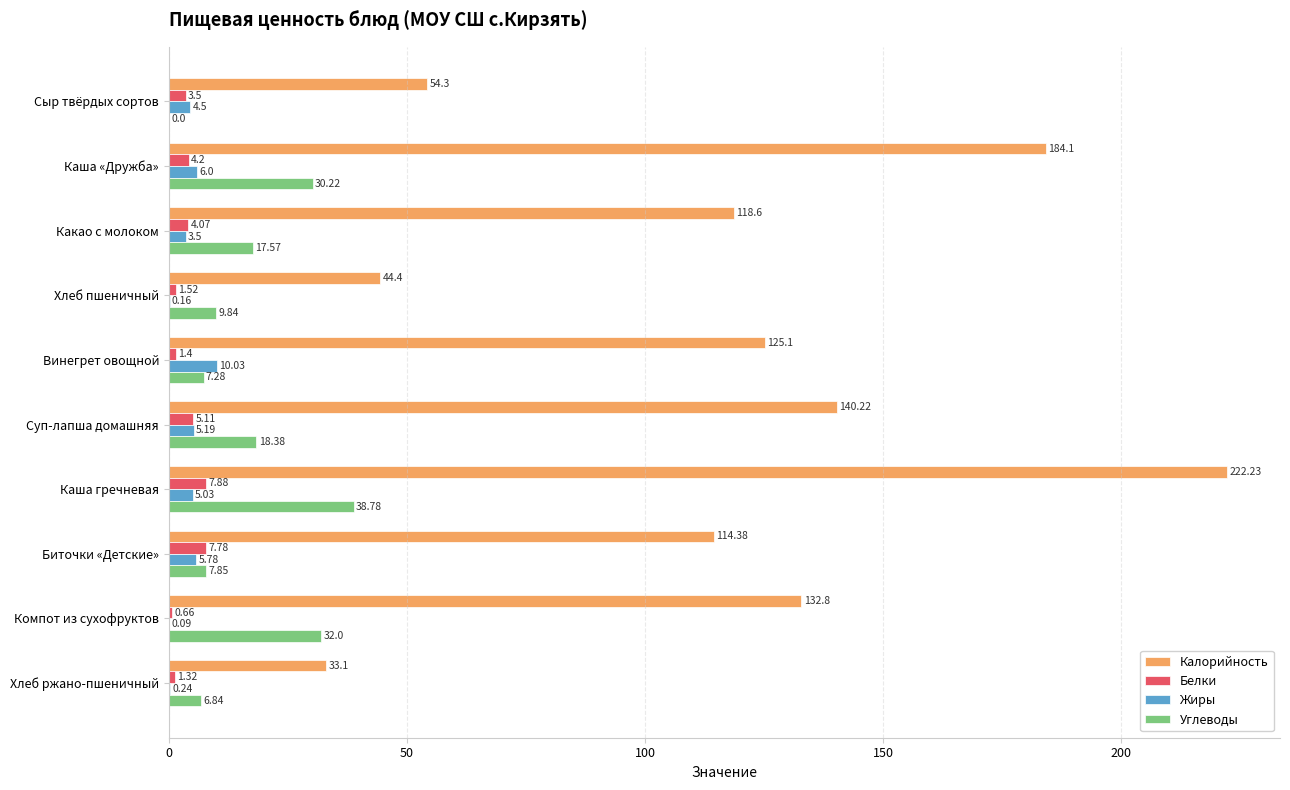

Which series has the largest total across all categories?

Калорийность